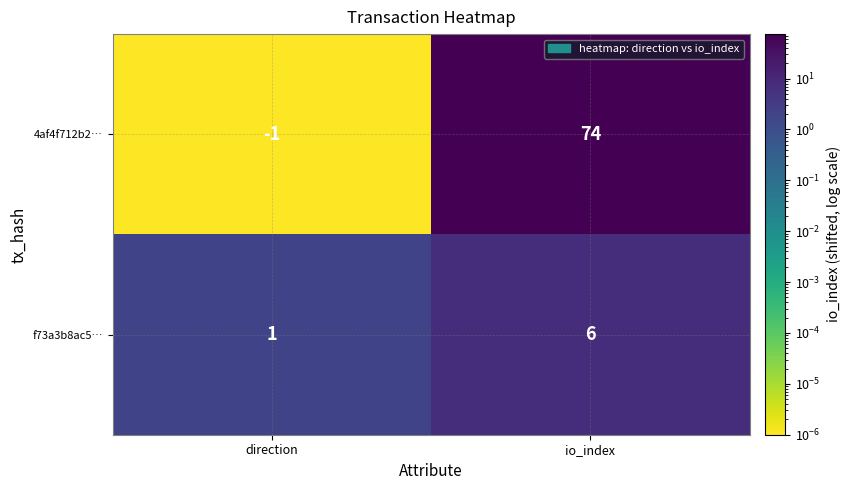

Which series has the largest total across all categories?

4af4f712b2…